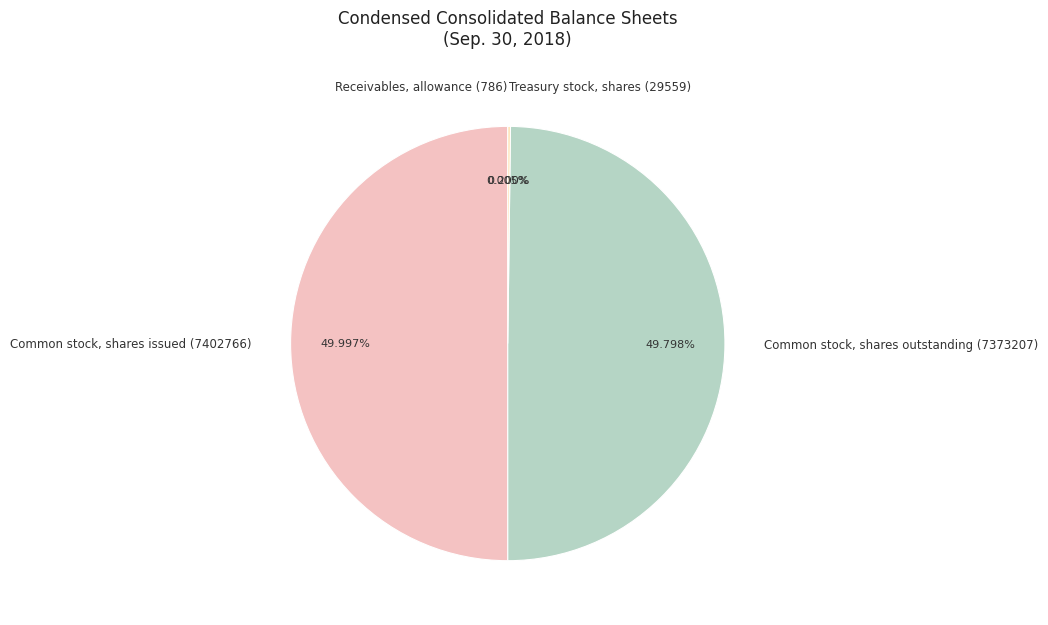

Count the number of slices in the pie.

4